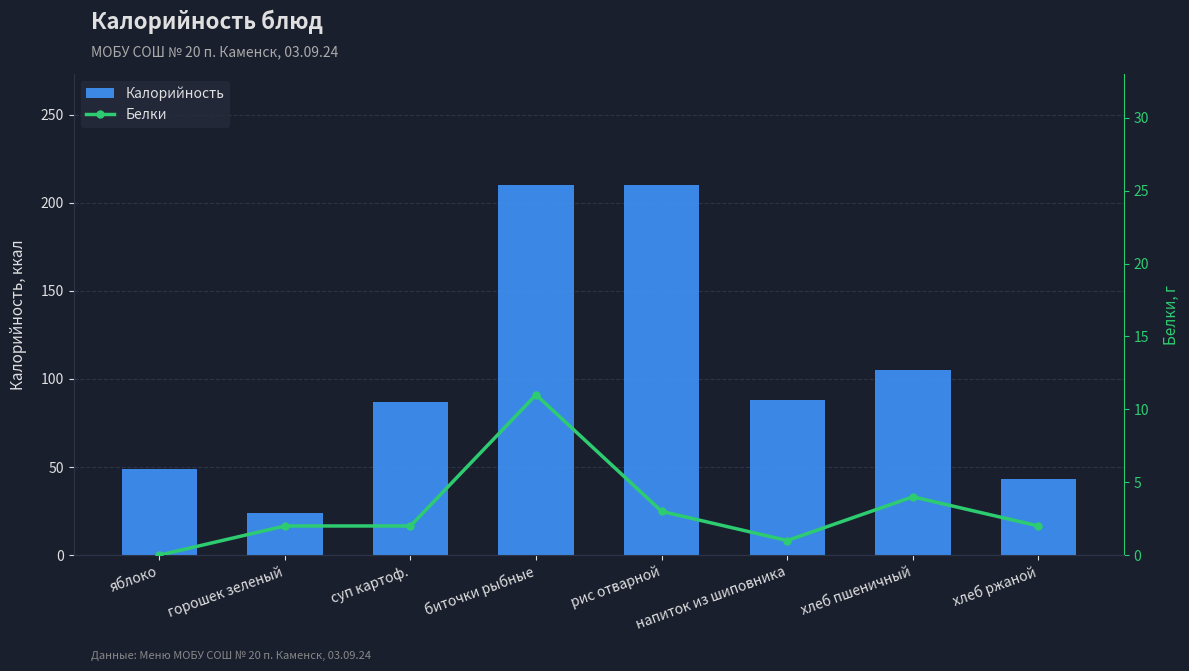

How many distinct data groups are displayed?

2